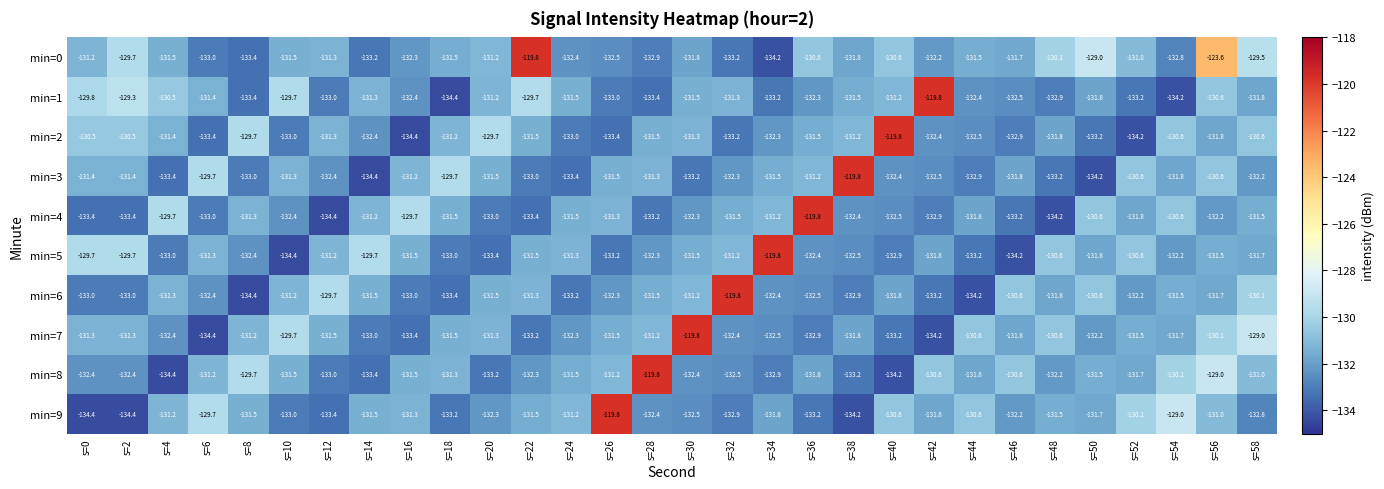

What is the difference between the highest and lowest values at s=24?

2.2